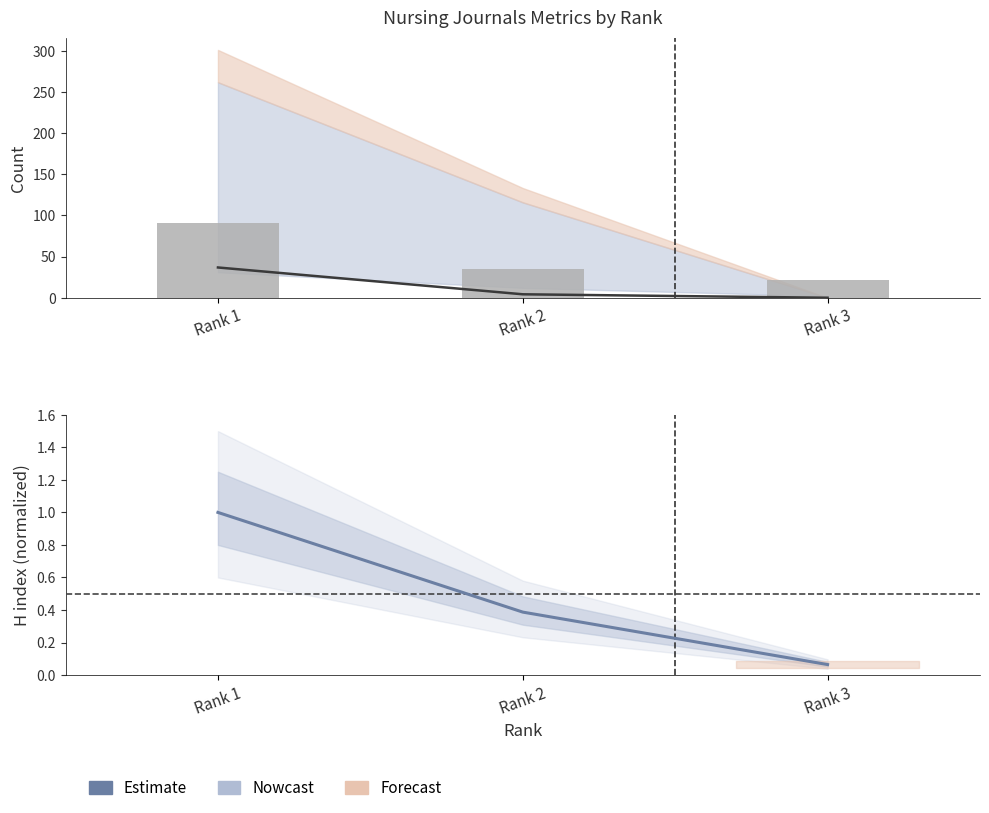

Which series has the largest total across all categories?

Total Docs. (2022)